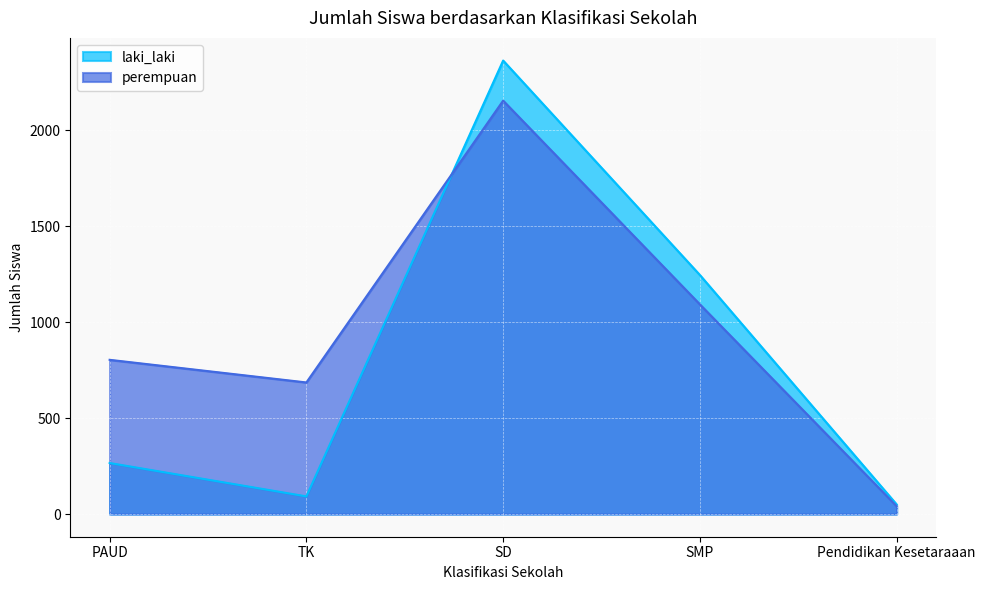

At how many categories does at least one series exceed 1413?

1